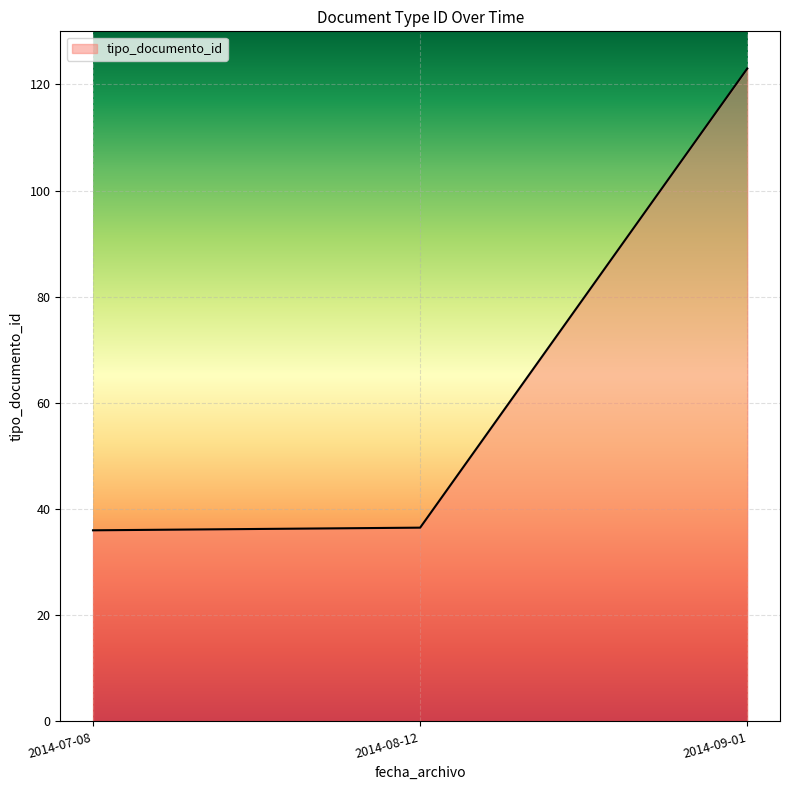

What is the sum of all values?

195.5